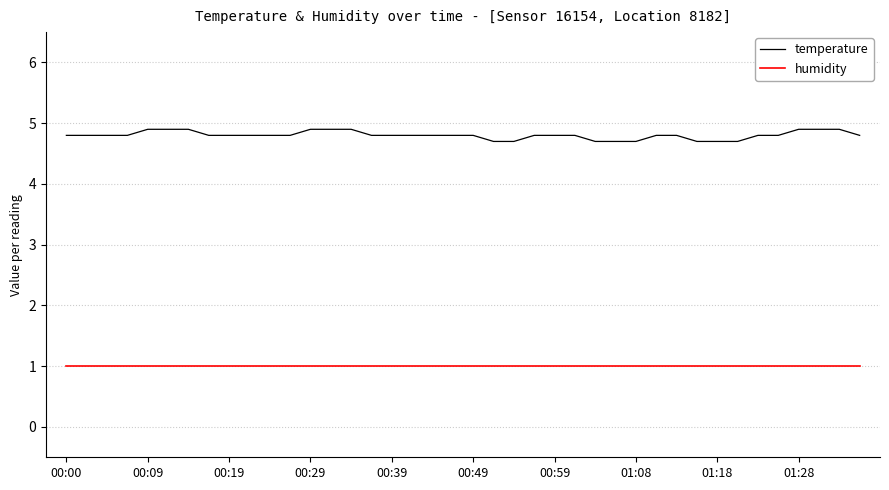

Rank the series by their maximum value, from highest to lowest.

temperature, humidity